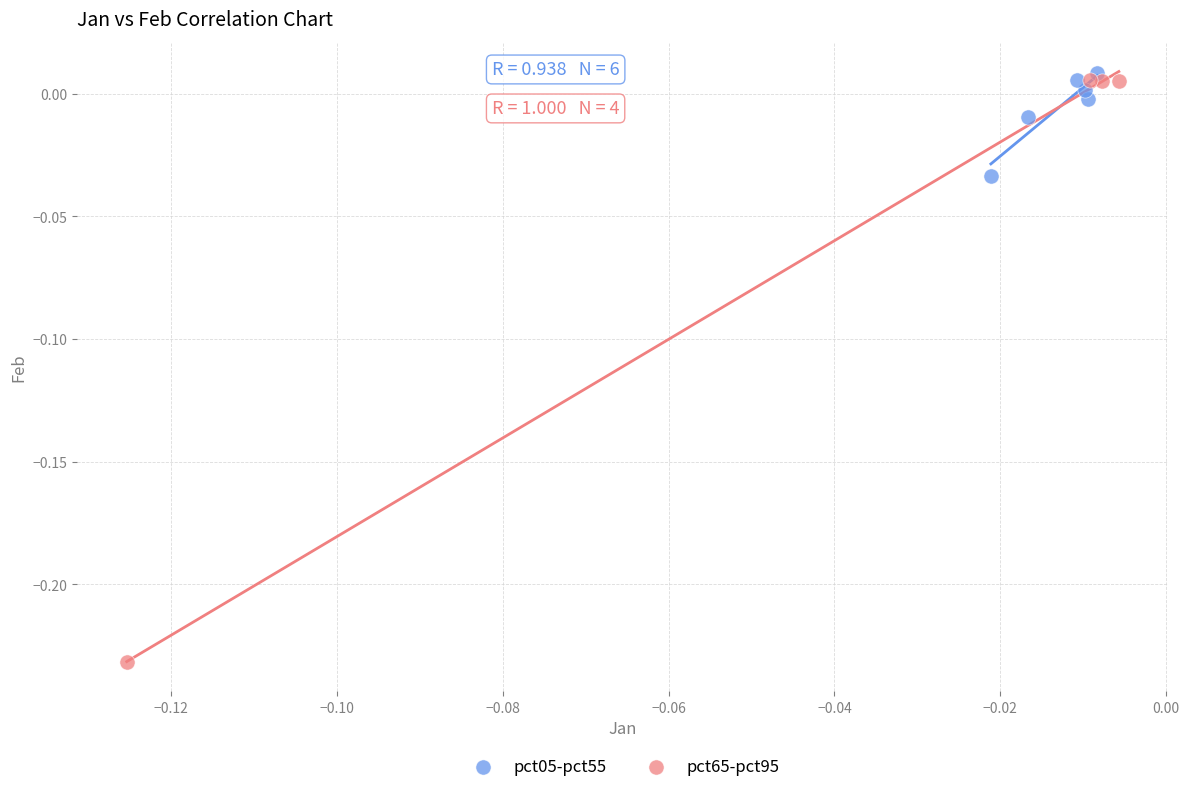

Which series reaches the minimum Y coordinate?

pct65-pct95